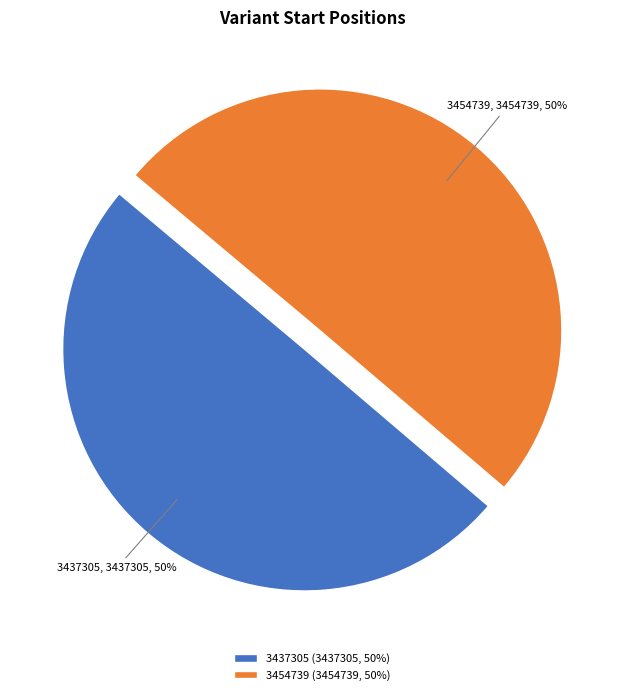

True or false: 3454739 accounts for 58% of the total.

False